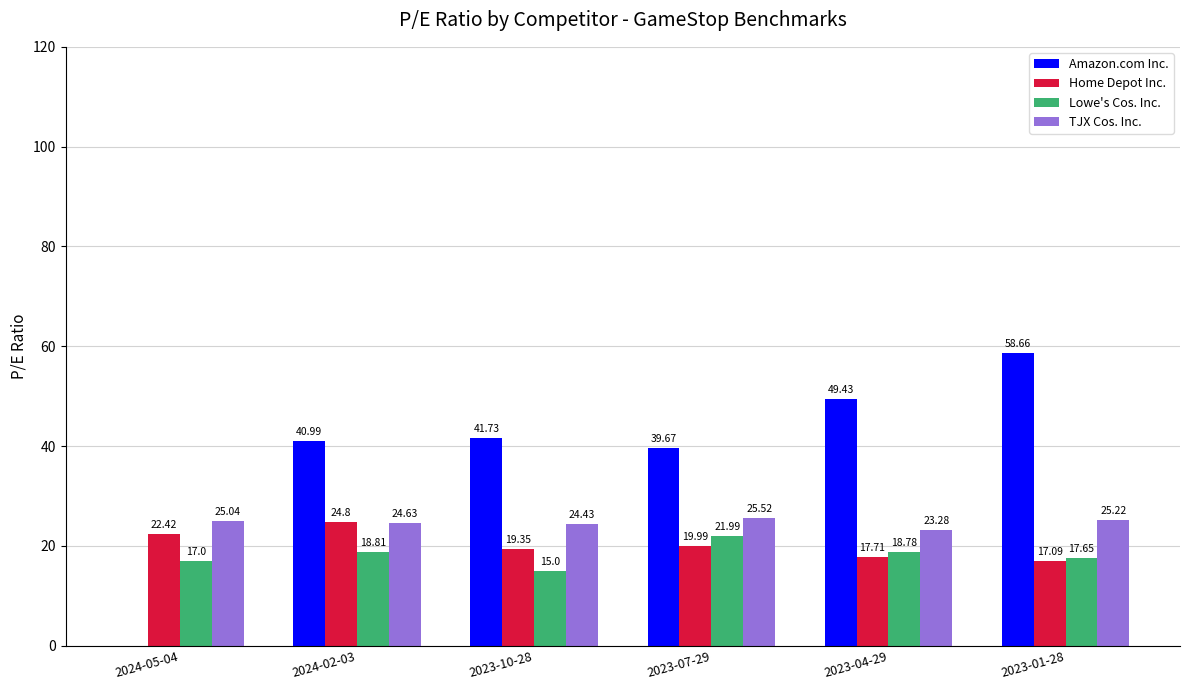

Is the value of TJX Cos. Inc. at 2023-10-28 greater than the value of Amazon.com Inc. at 2024-02-03?

No